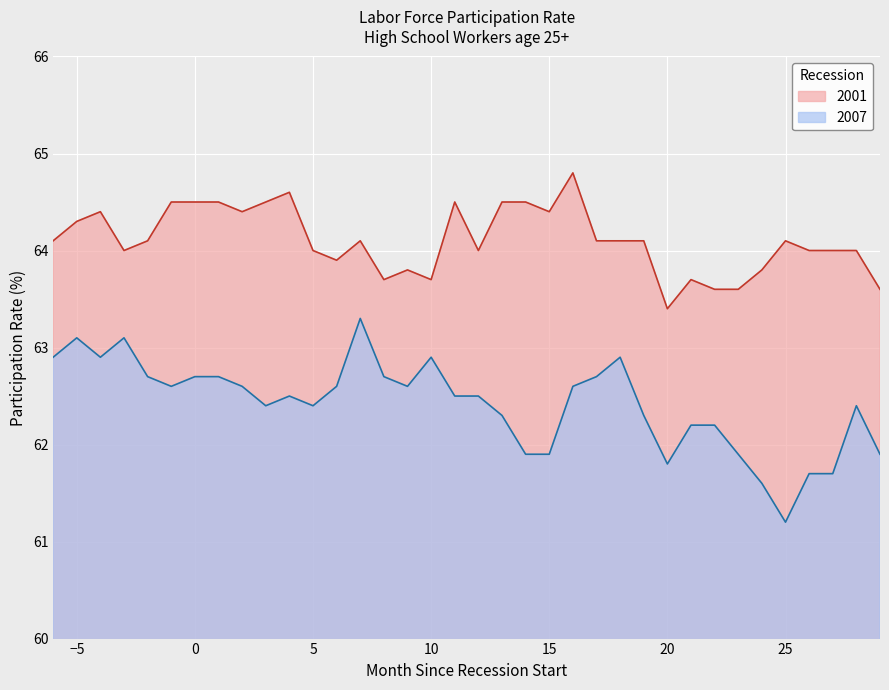

Which series has the largest range (max minus min)?

2007